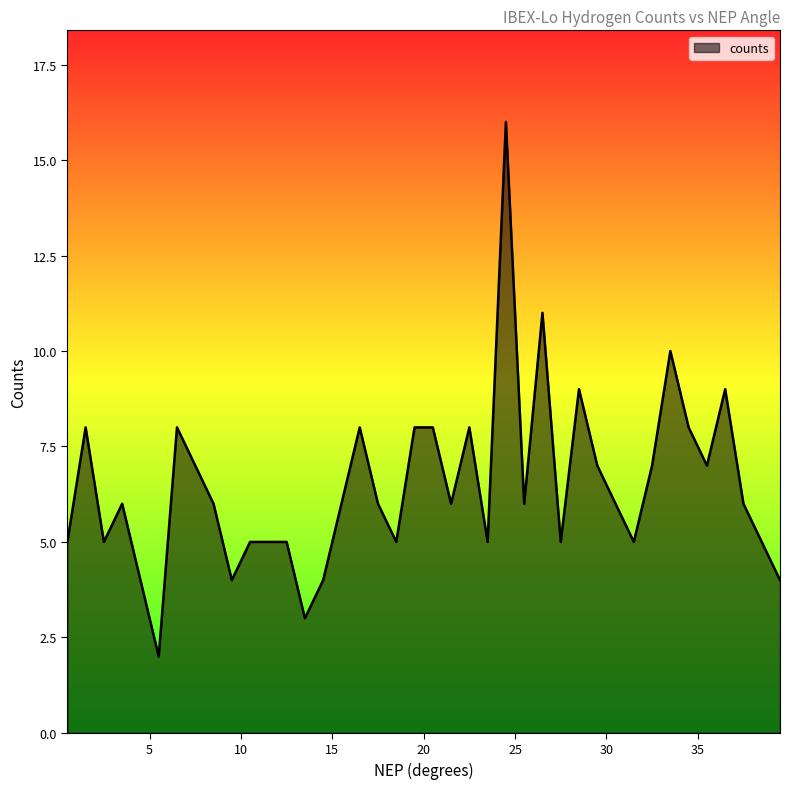

What is the greatest value displayed?

16